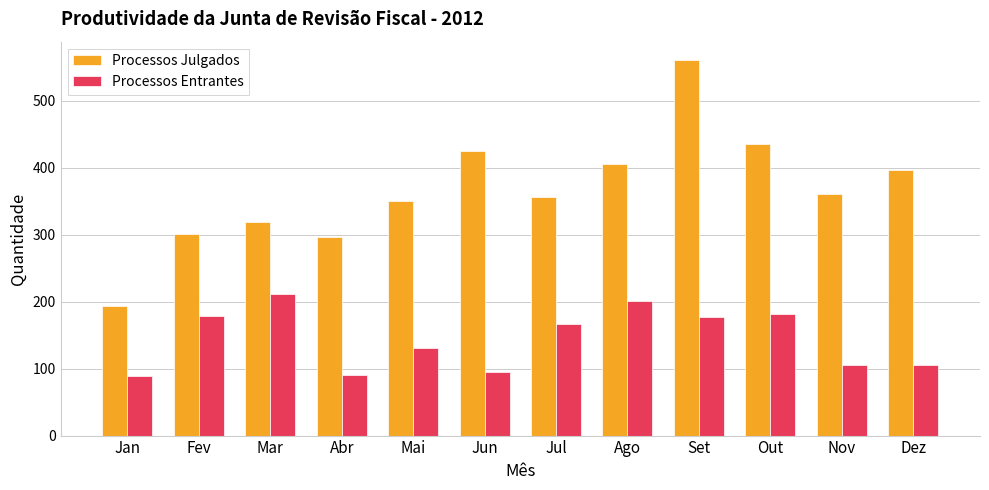

Which series has the widest spread of values?

Processos Julgados